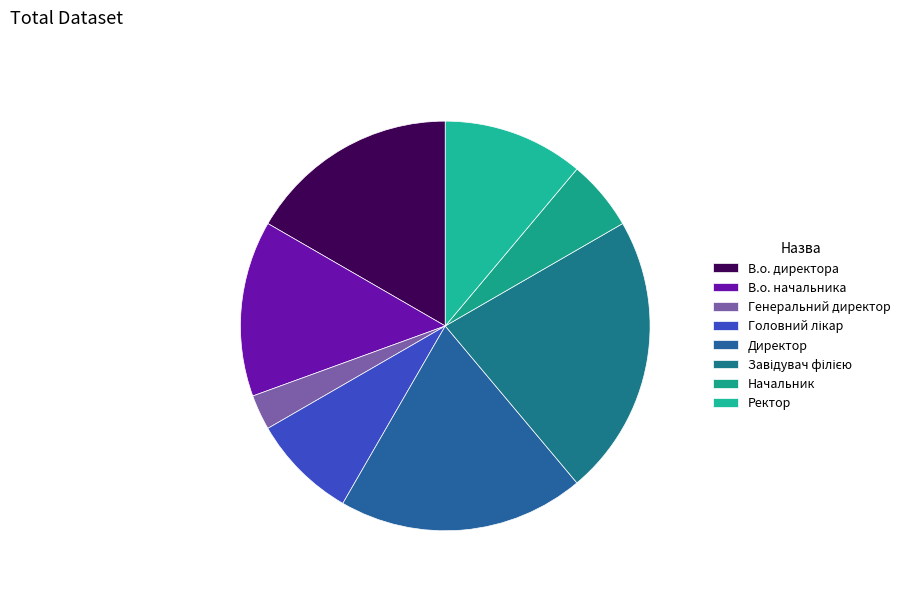

Does Головний лікар account for over 50% of the chart?

No